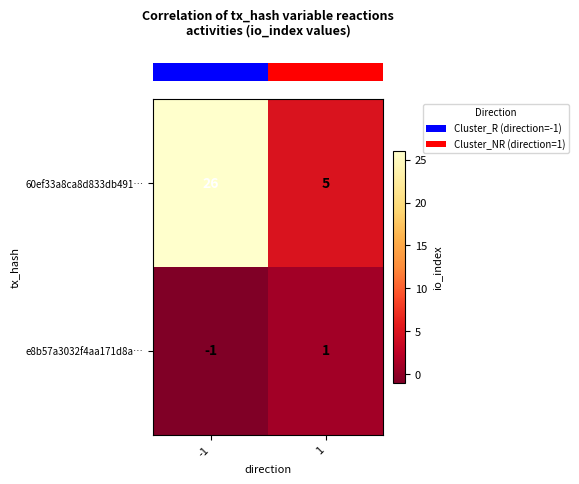

Read the 60ef33a8ca8d833db491… value at -1, to the nearest 5.

25